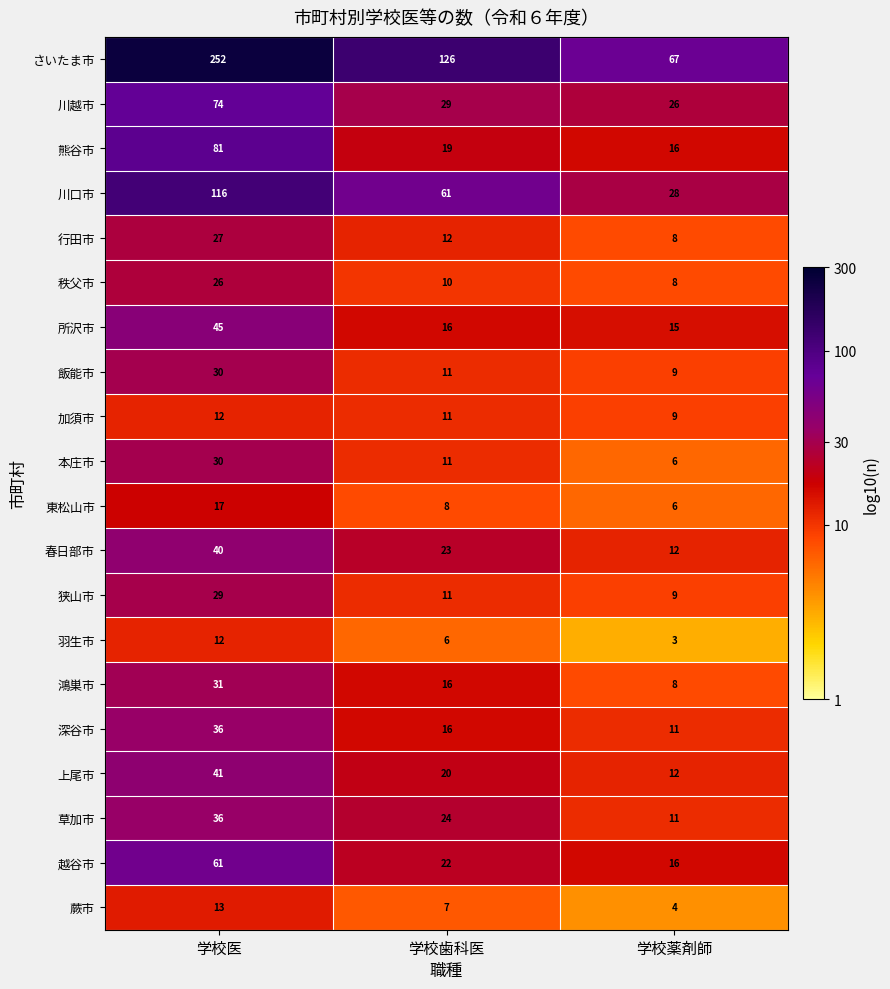

How many series are shown in this chart?

20